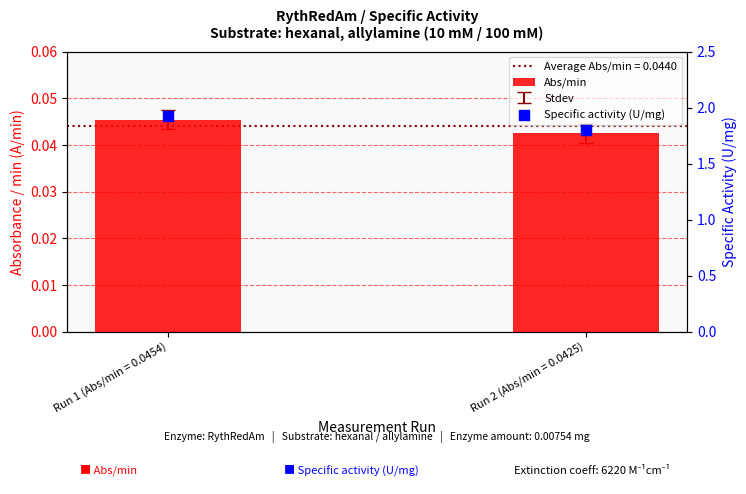

At how many categories does at least one series exceed 0?

2